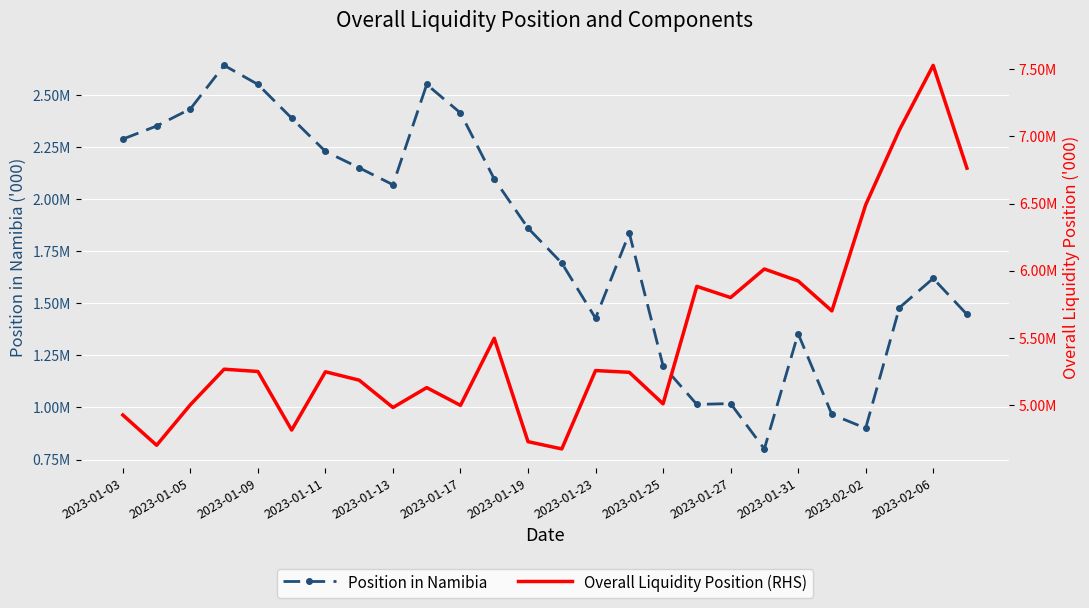

True or false: Position in Namibia has a value of 983662.4 at 2023-02-06.

False